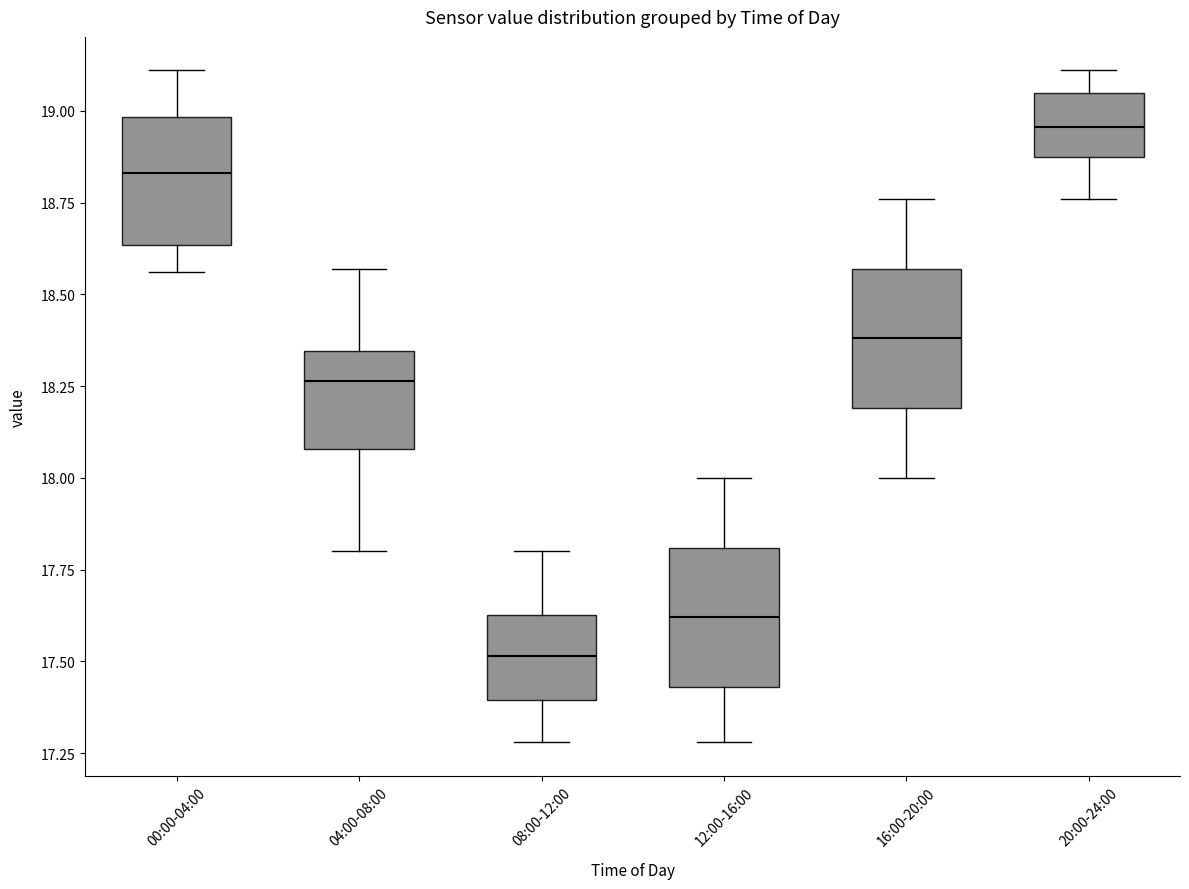

Where is the upper edge of the box for 08:00-12:00 on the y-axis? The values are not printed on the chart, so give them approximately, as read against the axis.

17.65